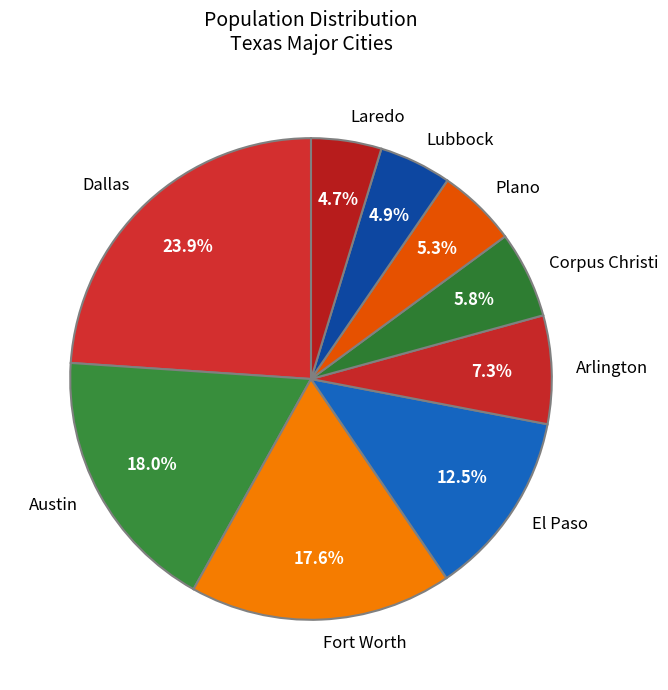

Which has a higher value, Arlington or Corpus Christi?

Arlington